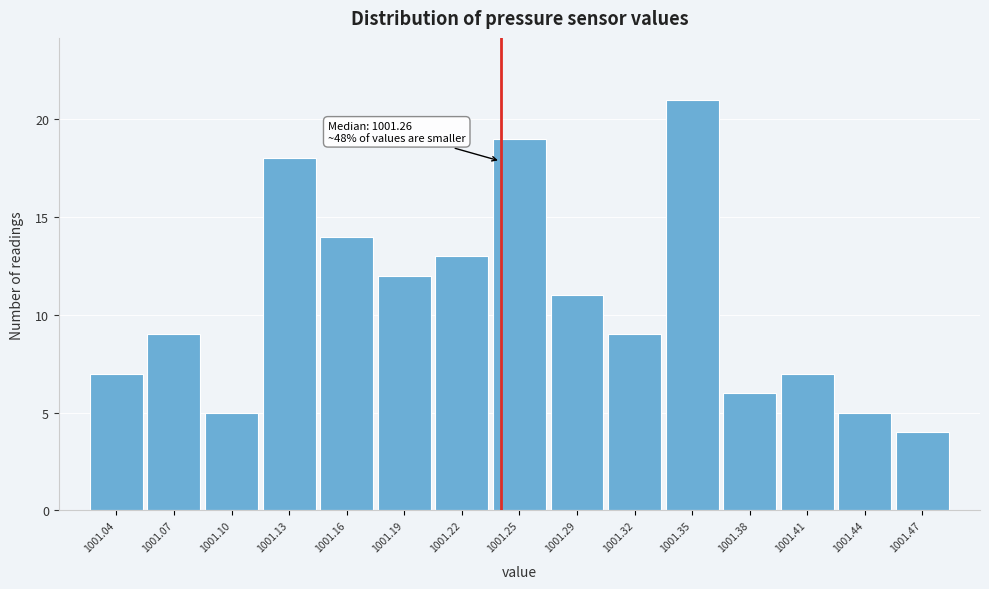

Reading right to left, transcribe all the data shown in this chart.

4	5	7	6	21	9	11	19	13	12	14	18	5	9	7